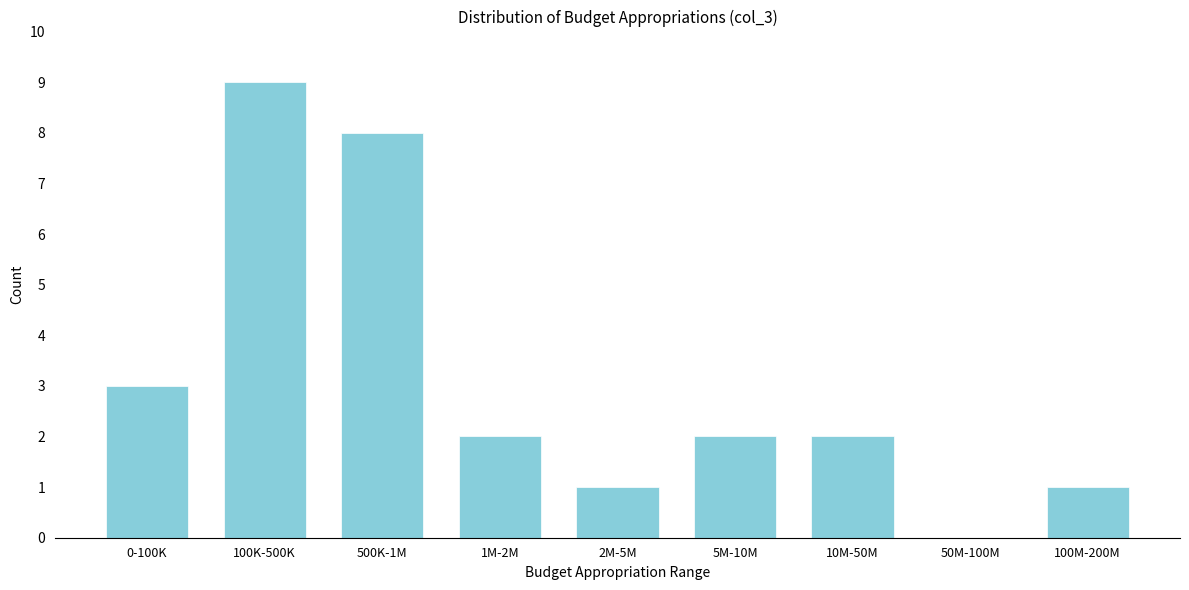

Reading left to right, extract all data points from this chart.

0-100K=3	100K-500K=9	500K-1M=8	1M-2M=2	2M-5M=1	5M-10M=2	10M-50M=2	50M-100M=0	100M-200M=1